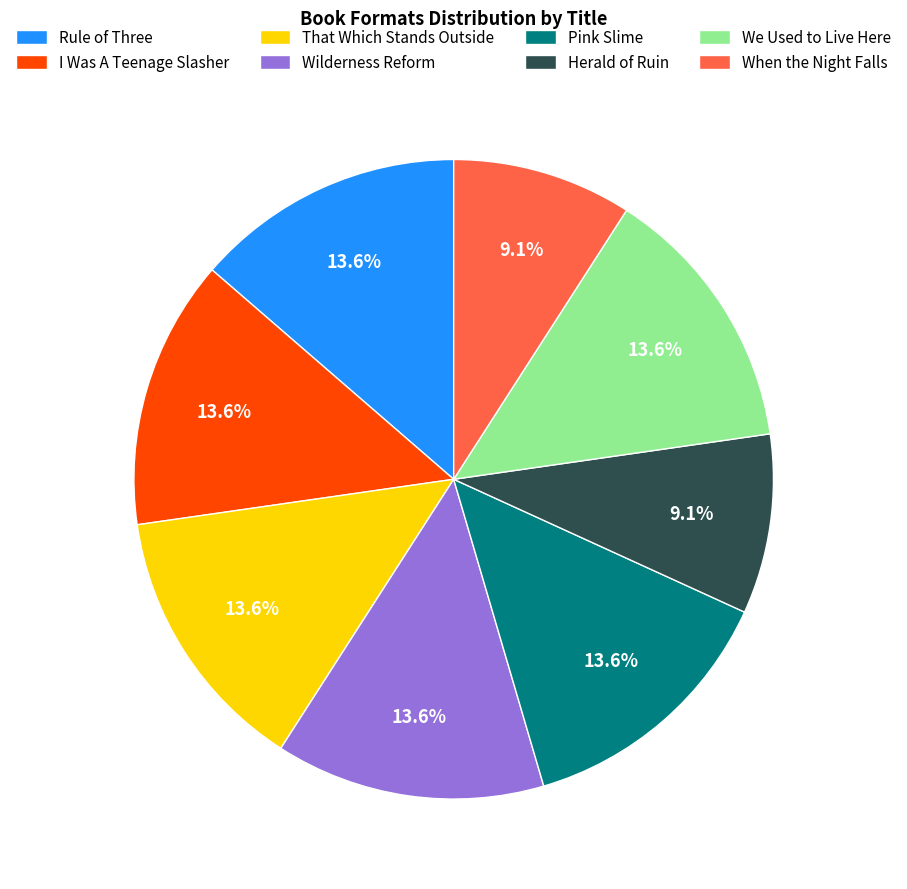

To the nearest percent, what is the difference between the When the Night Falls and I Was A Teenage Slasher slice percentages?

5%